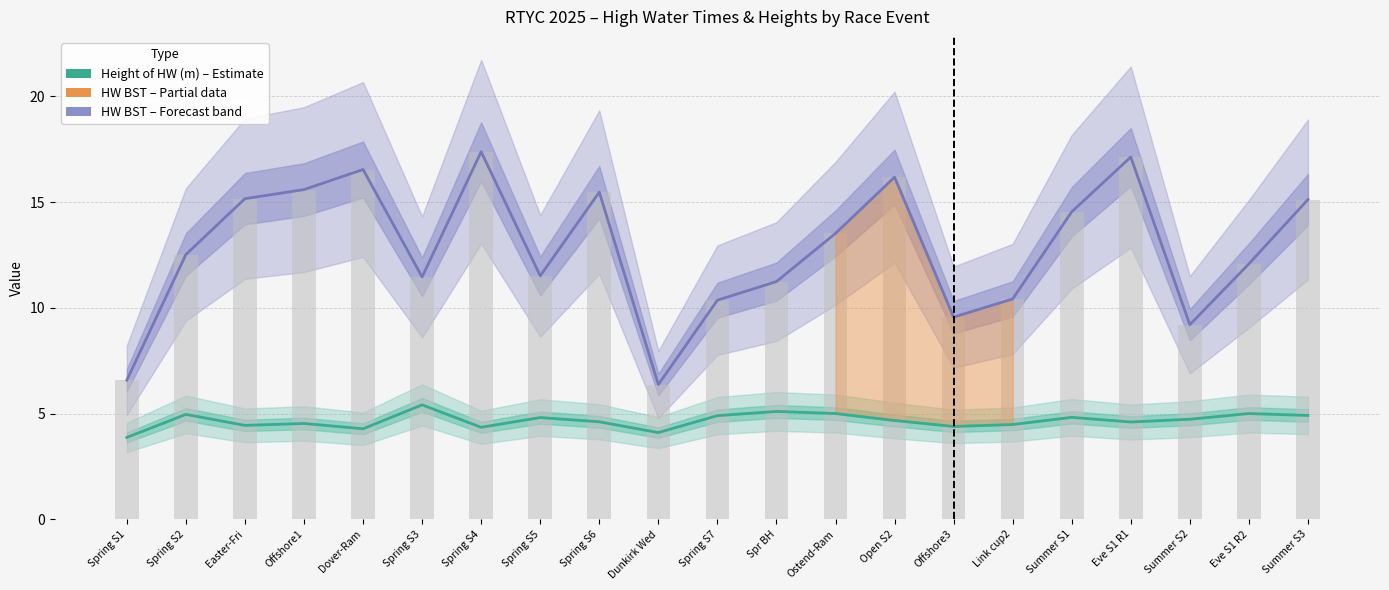

Reading left to right, transcribe all the data shown in this chart.

HW BST (hours): Spring S1=6.6	Spring S2=12.5	Easter-Fri=15.2	Offshore1=15.6	Dover-Ram=16.5	Spring S3=11.5	Spring S4=17.4	Spring S5=11.5	Spring S6=15.5	Dunkirk Wed=6.4	Spring S7=10.4	Spr BH=11.2	Ostend-Ram=13.5	Open S2=16.2	Offshore3=9.6	Link cup2=10.4	Summer S1=14.5	Eve S1 R1=17.1	Summer S2=9.2	Eve S1 R2=12.1	Summer S3=15.1
Height of HW (m): Spring S1=3.9	Spring S2=5.0	Easter-Fri=4.4	Offshore1=4.5	Dover-Ram=4.3	Spring S3=5.4	Spring S4=4.3	Spring S5=4.8	Spring S6=4.6	Dunkirk Wed=4.1	Spring S7=4.9	Spr BH=5.1	Ostend-Ram=5.0	Open S2=4.7	Offshore3=4.4	Link cup2=4.5	Summer S1=4.8	Eve S1 R1=4.6	Summer S2=4.7	Eve S1 R2=5.0	Summer S3=4.9